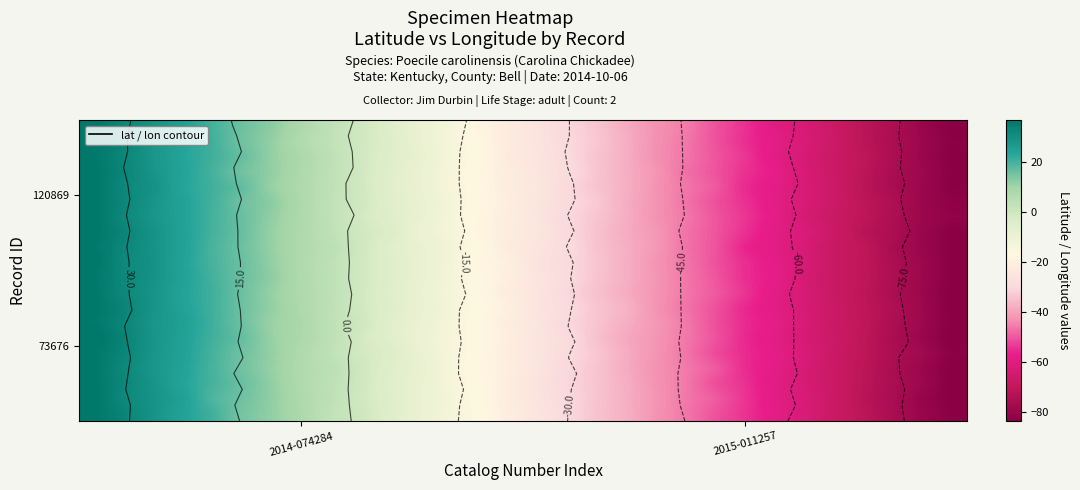

At how many categories does at least one series exceed 26?

3